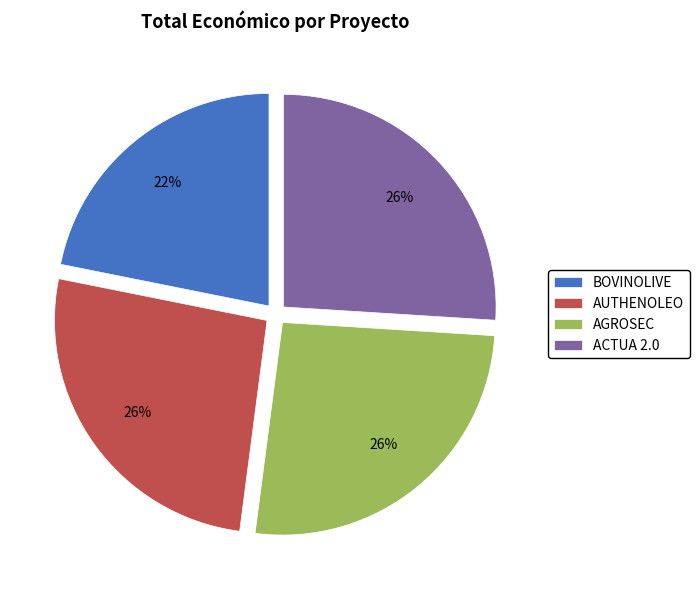

Is there any slice that represents more than half of the pie?

No